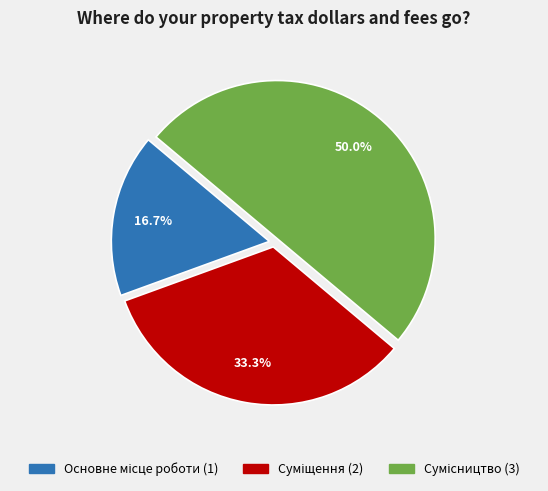

How many segments does this pie chart have?

3